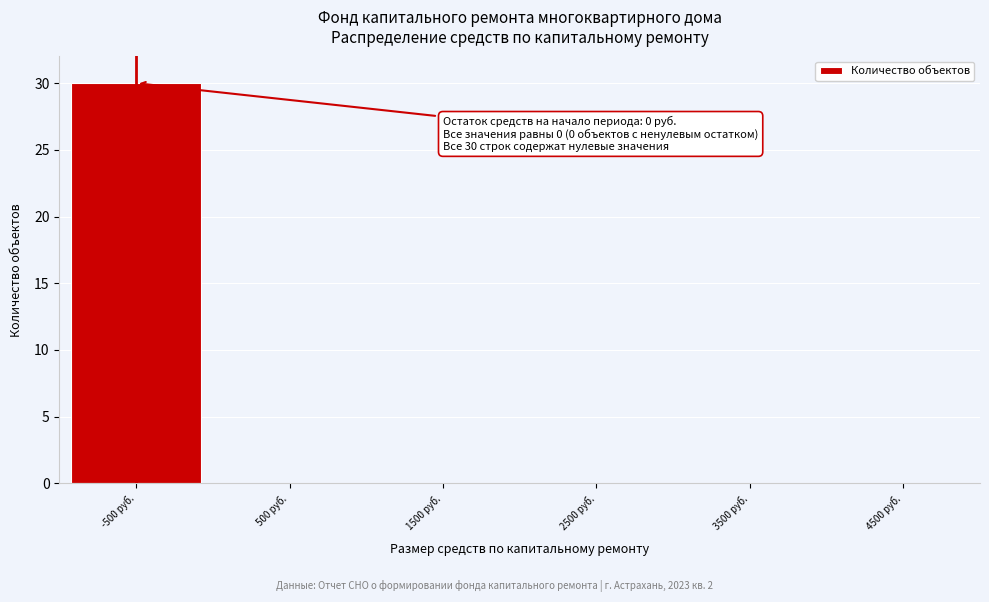

Reading right to left, transcribe all the data shown in this chart.

4500 руб.=0	3500 руб.=0	2500 руб.=0	1500 руб.=0	500 руб.=0	-500 руб.=30